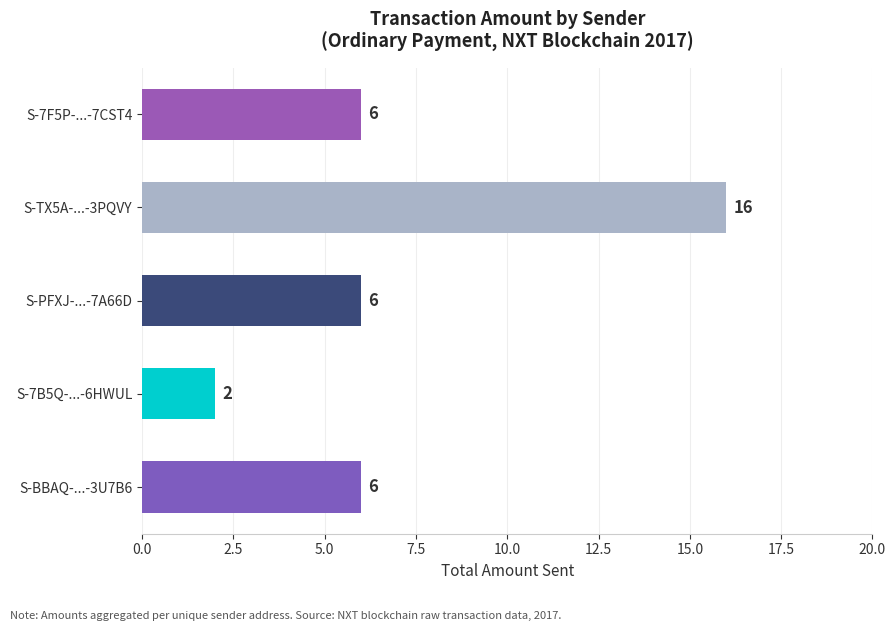

Approximately how many times larger is the value at S-PFXJ-...-7A66D compared to S-TX5A-...-3PQVY?

0.4